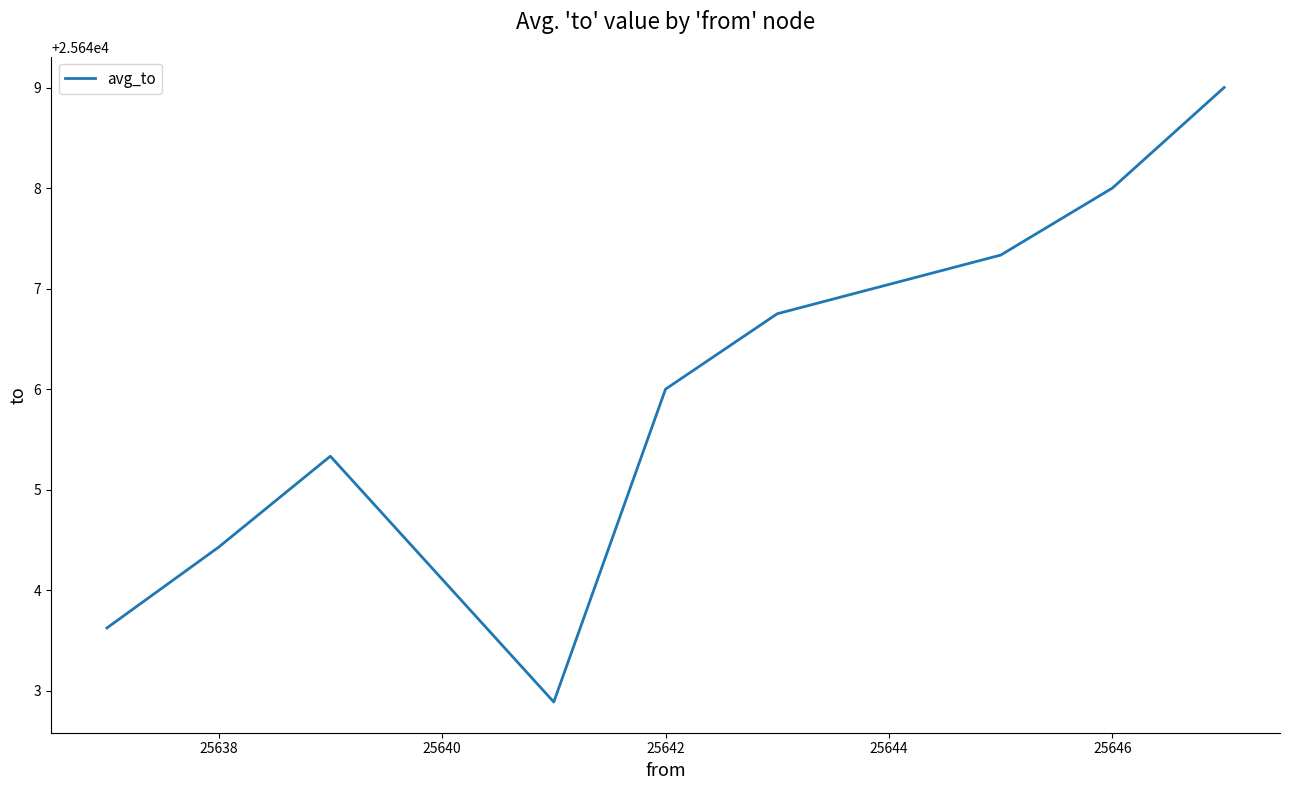

What is the maximum value shown in the chart?

25649.0